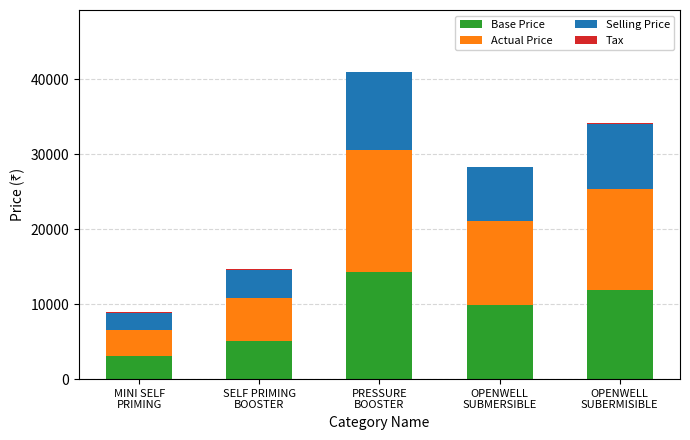

Does the chart contain stacked bars?

Yes